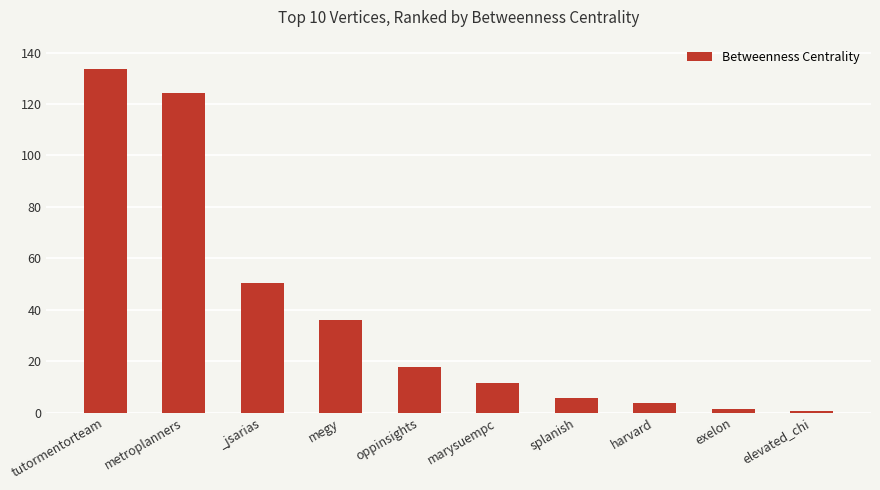

What is the label of the 3rd bar from the right?

harvard